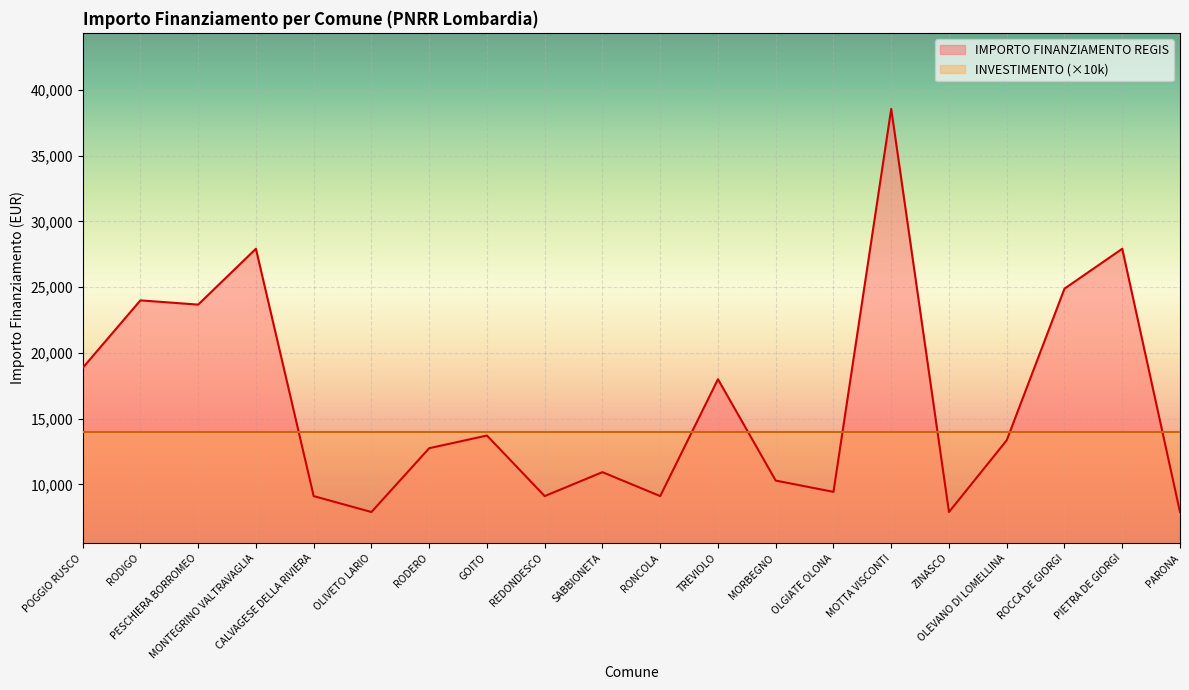

True or false: the data shows 27922 at MONTEGRINO VALTRAVAGLIA.

True